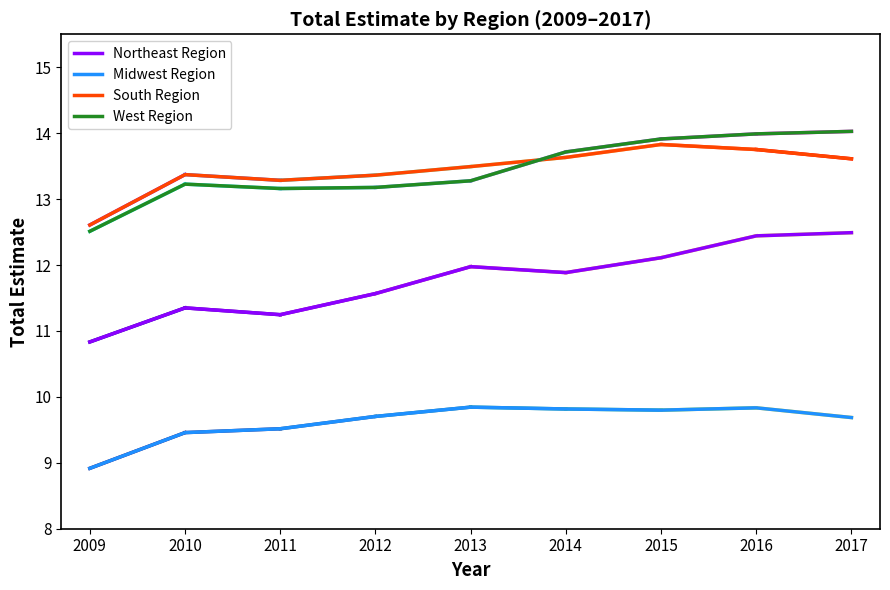

Reading left to right, extract all data points from this chart.

Northeast Region: 2009=10.8	2010=11.3	2011=11.2	2012=11.6	2013=12.0	2014=11.9	2015=12.1	2016=12.4	2017=12.5
Midwest Region: 2009=8.9	2010=9.5	2011=9.5	2012=9.7	2013=9.8	2014=9.8	2015=9.8	2016=9.8	2017=9.7
South Region: 2009=12.6	2010=13.4	2011=13.3	2012=13.4	2013=13.5	2014=13.6	2015=13.8	2016=13.8	2017=13.6
West Region: 2009=12.5	2010=13.2	2011=13.2	2012=13.2	2013=13.3	2014=13.7	2015=13.9	2016=14.0	2017=14.0